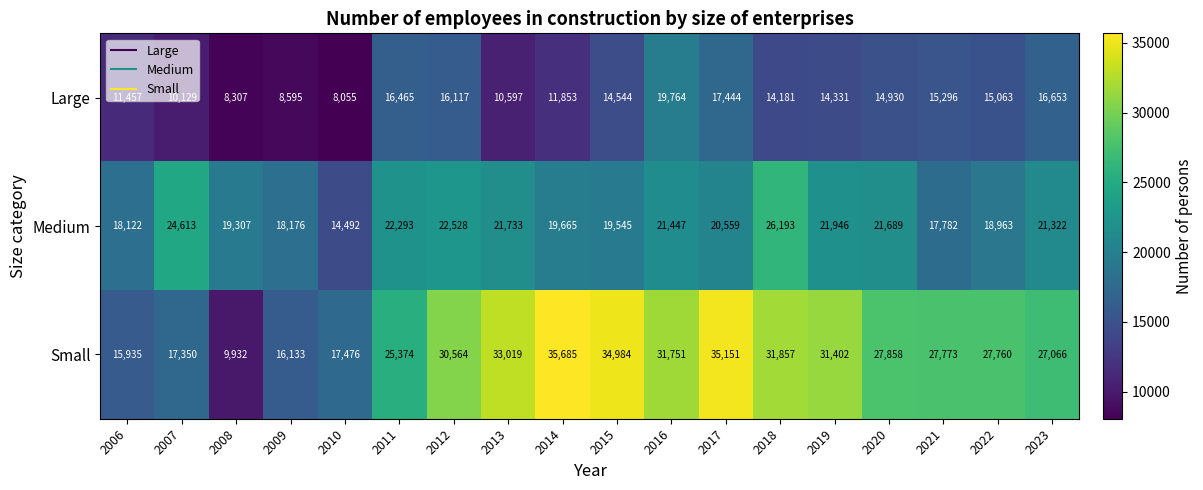

At 2006, list the series in order from largest to smallest.

Medium, Small, Large